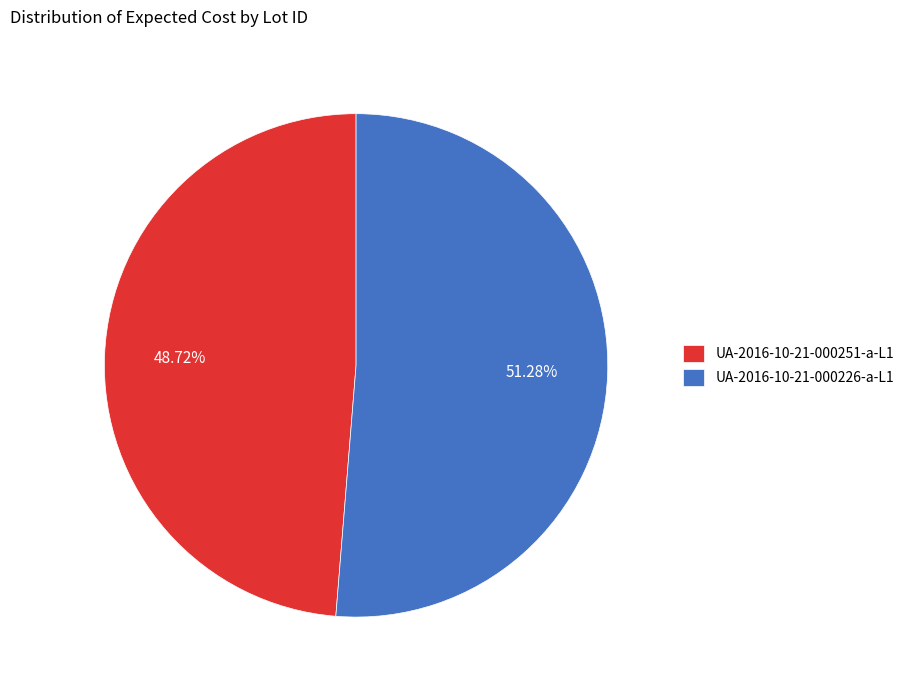

What percentage is the UA-2016-10-21-000226-a-L1 slice, to the nearest percent?

51%